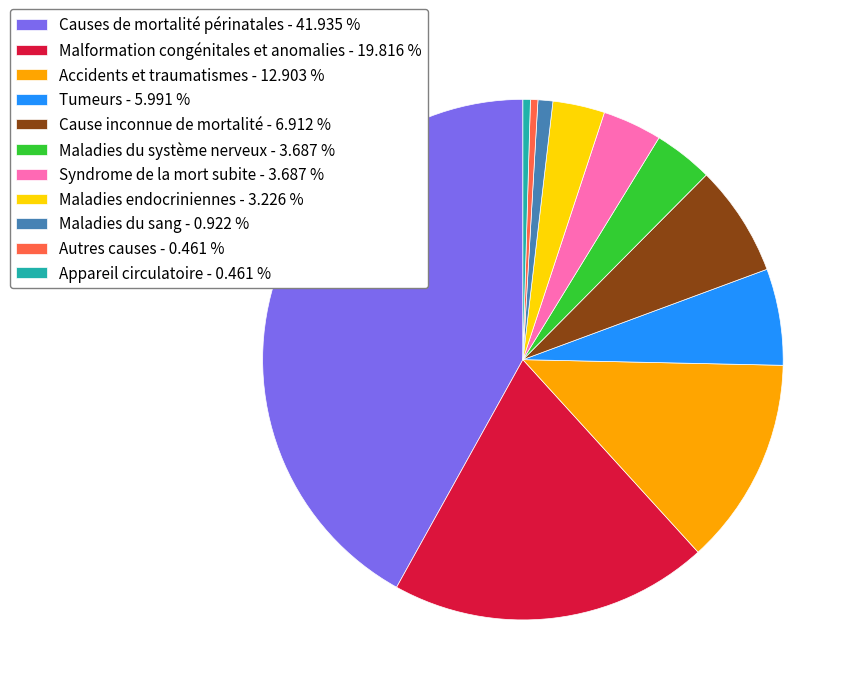

True or false: Maladies endocriniennes accounts for 11% of the total.

False